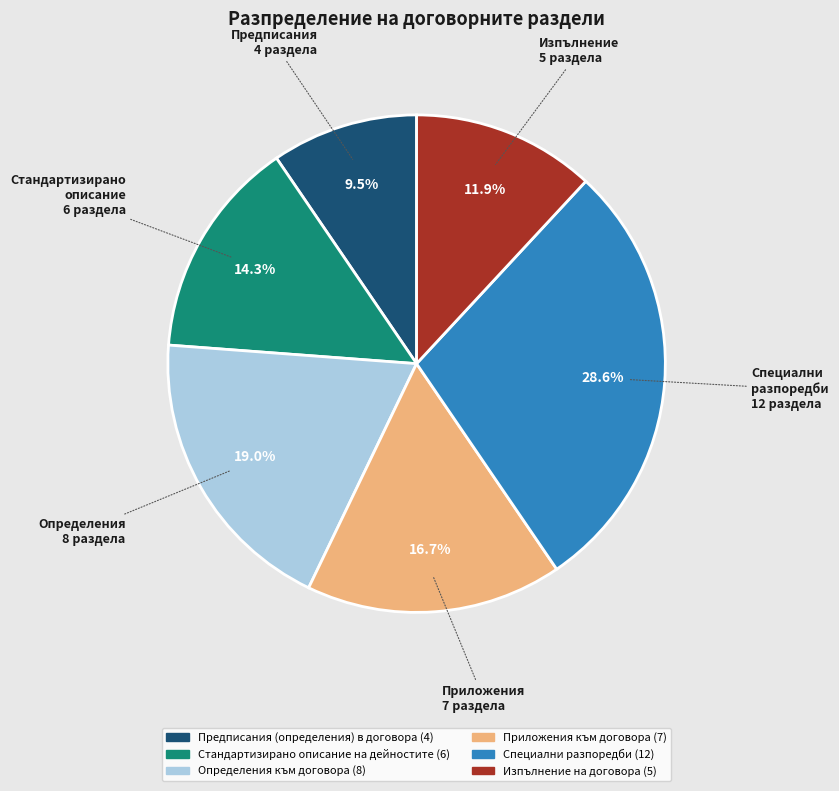

To the nearest percent, what is the difference between the Приложения към договора and Определения към договора slice percentages?

2%